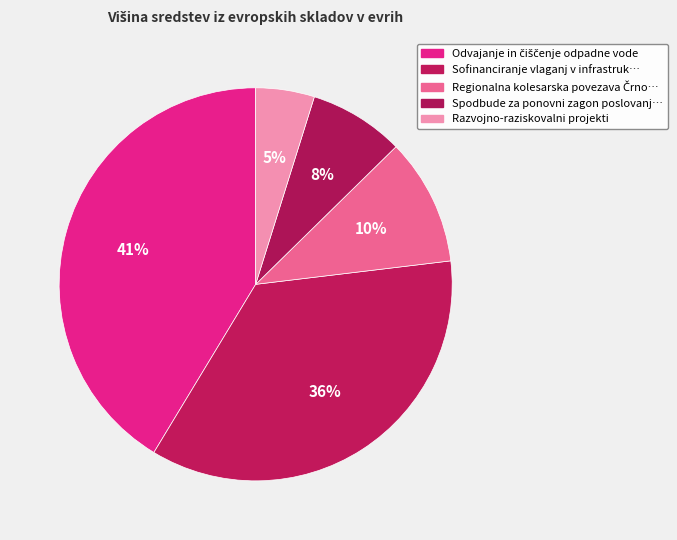

How many segments does this pie chart have?

5